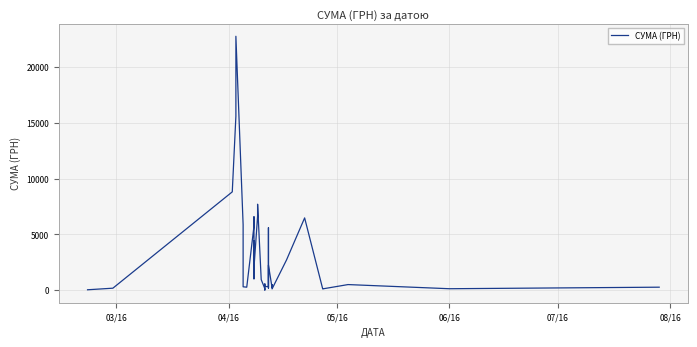

True or false: there are more than 0 points higher than both neighbors.

True